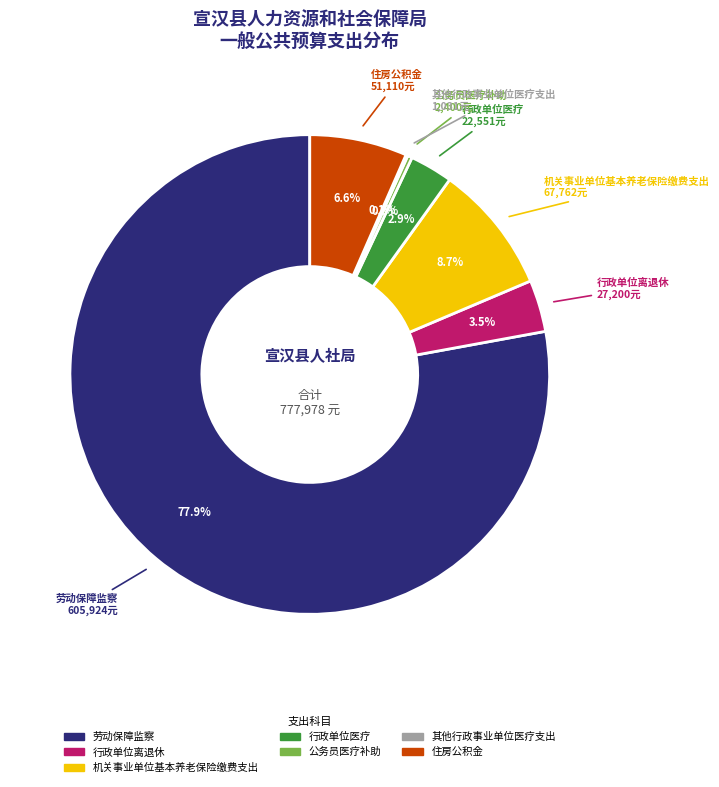

Do 机关事业单位基本养老保险缴费支出 and 劳动保障监察 together represent more than half of the pie?

Yes